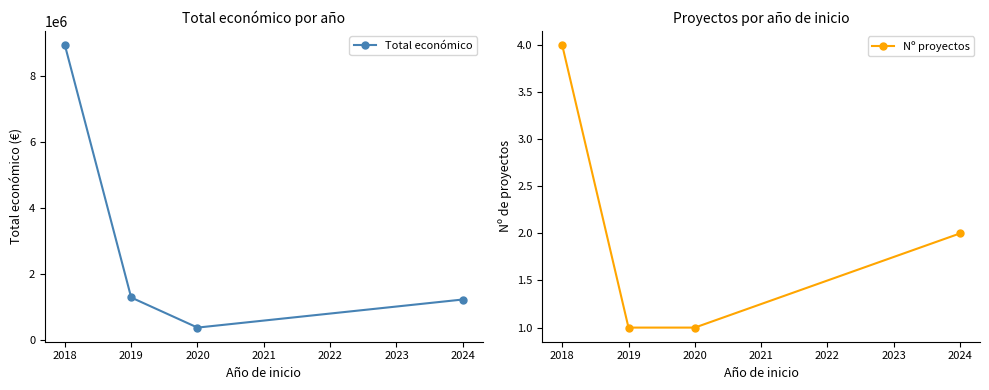

Is it true that Nº proyectos equals 1 at 2018?

False